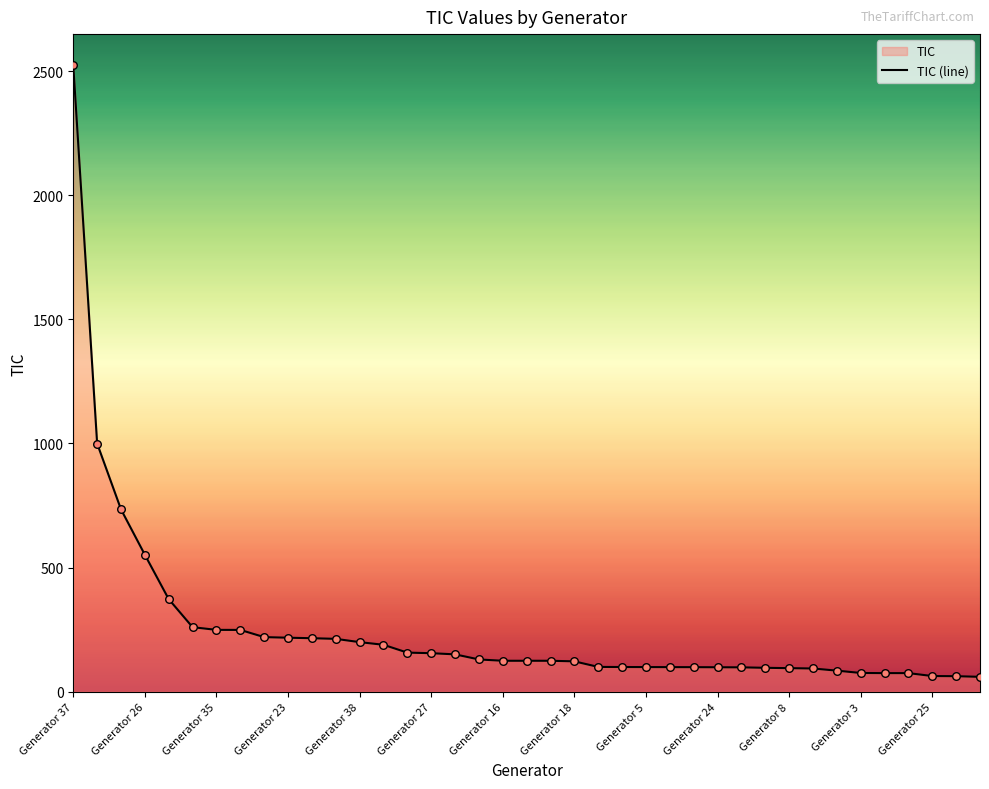

Approximately how many times larger is the value at Generator 35 compared to Generator 24?

2.5